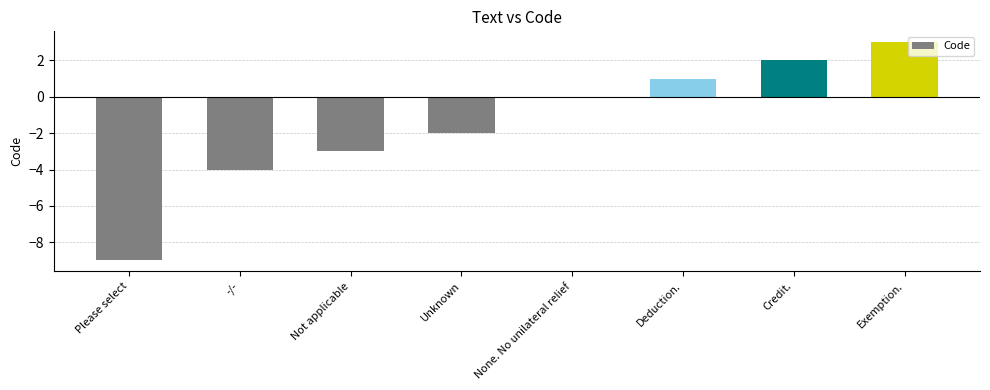

Where is the data nearest to the value -3?

Not applicable